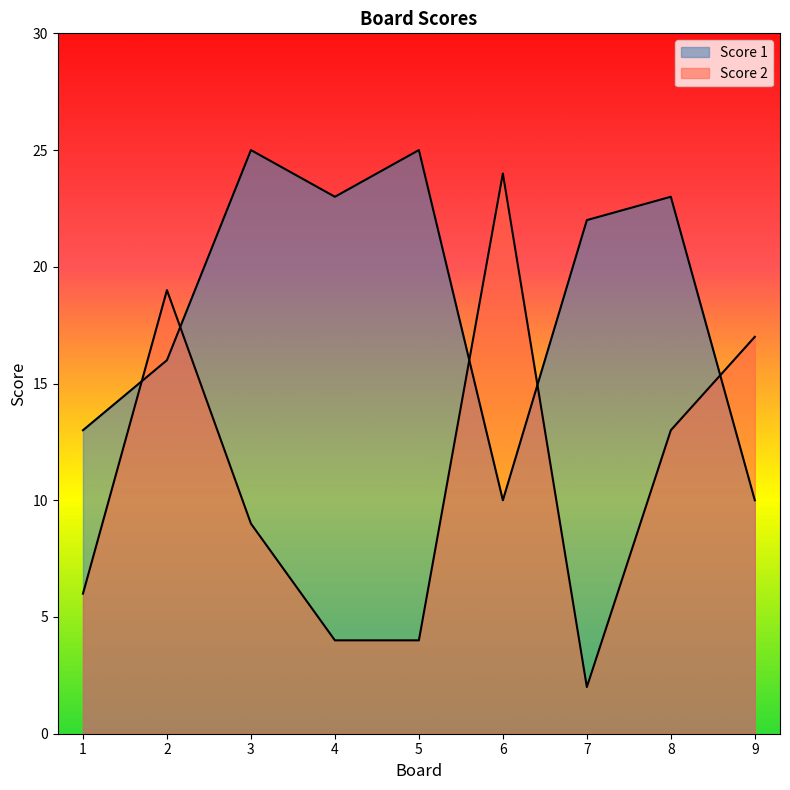

True or false: Score 2 and Score 1 intersect in this chart.

True